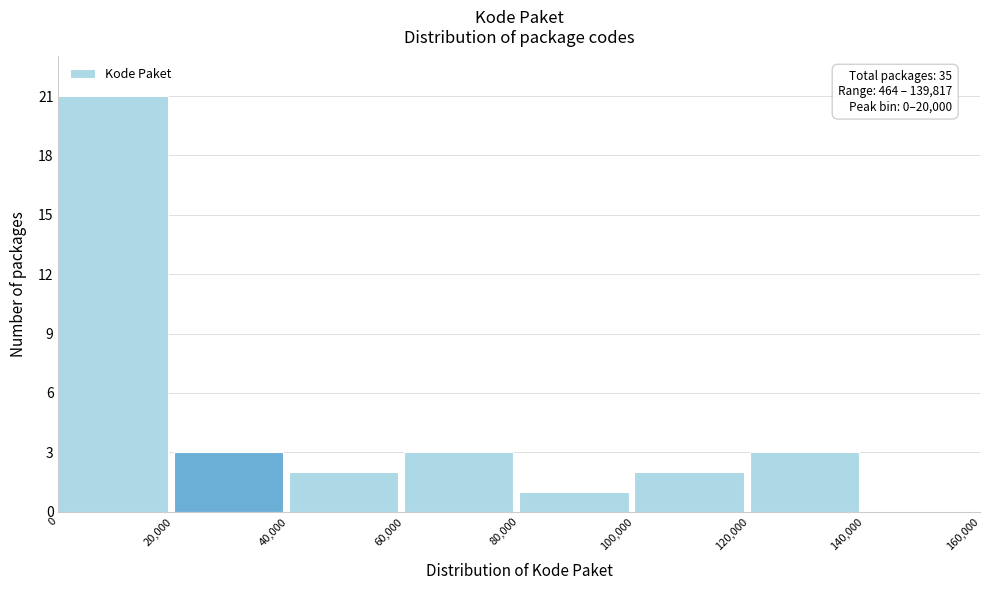

Which range on the x-axis has the tallest bar?

0 to 20,000